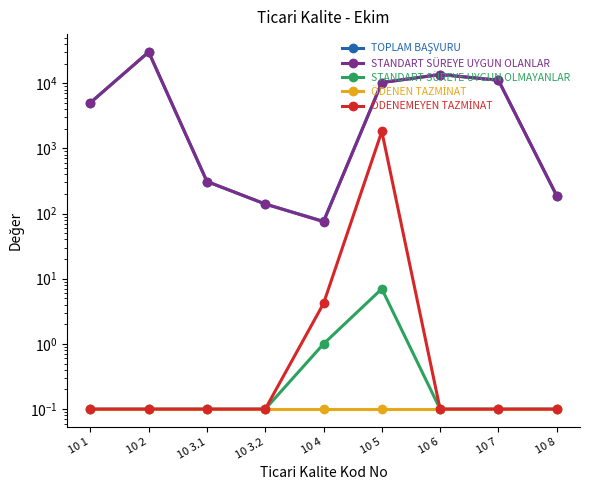

Between 10 1 and 10 8, which series saw the biggest shift?

TOPLAM BAŞVURU